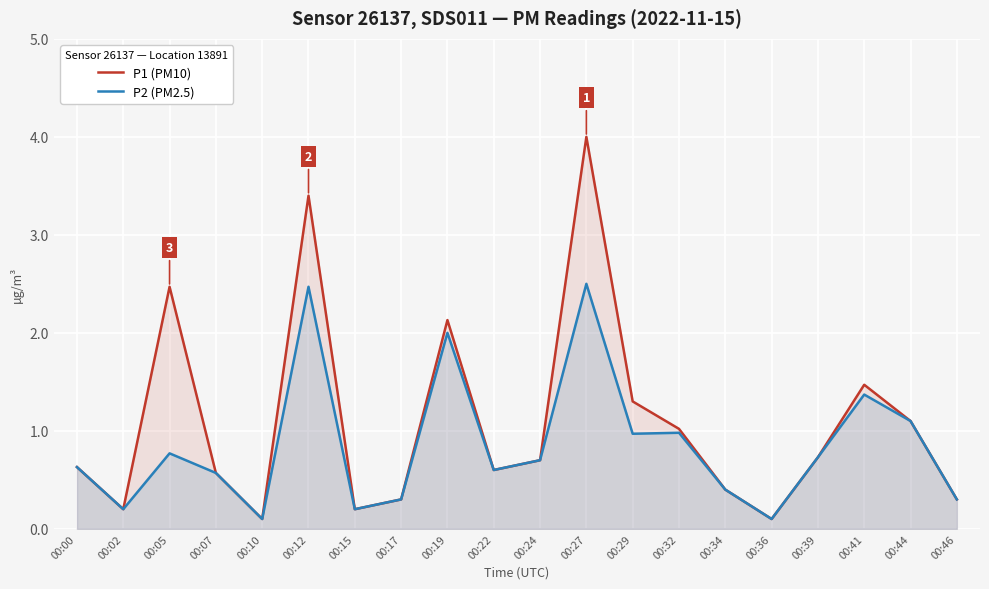

True or false: P2 (PM2.5) and P1 (PM10) cross at least once.

False